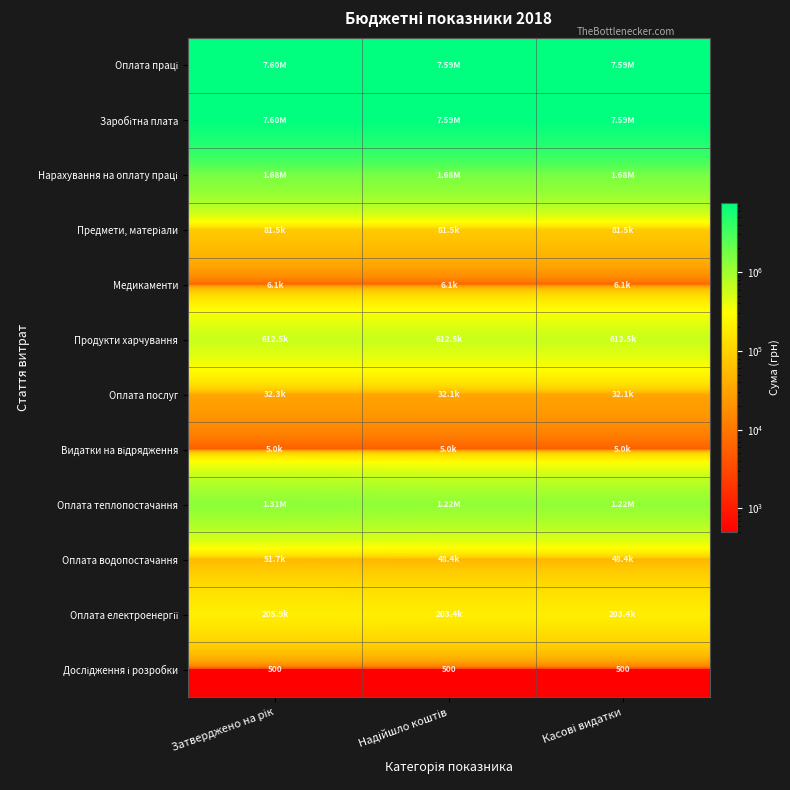

True or false: Заробітна плата has a value of 7600000.0 at Затверджено на рік.

True